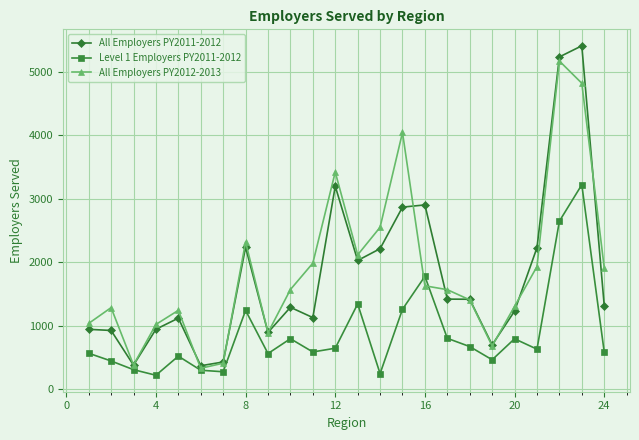

Does the chart have visible grid lines?

Yes